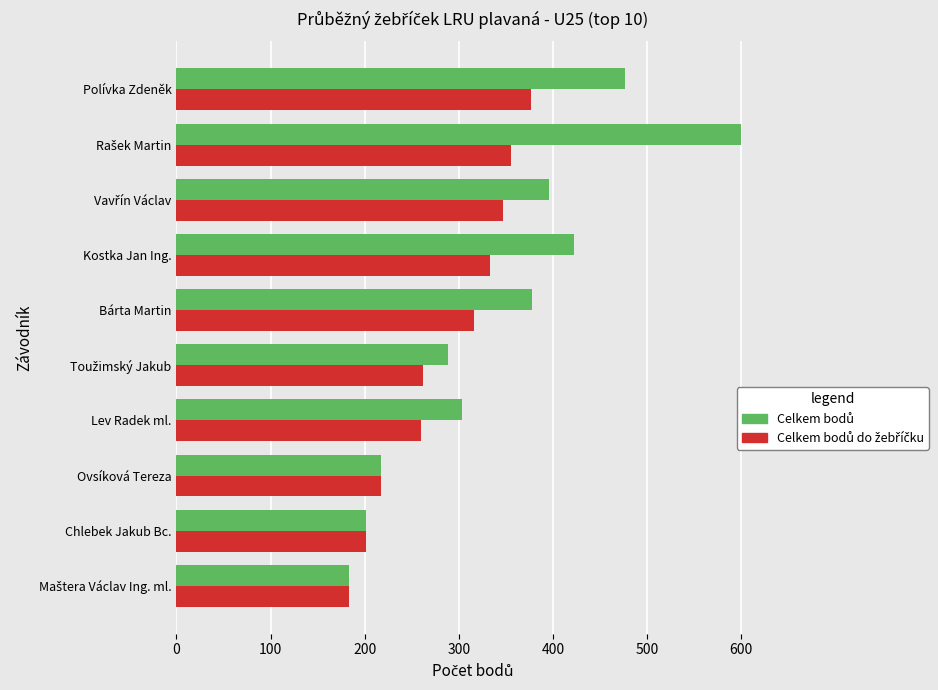

What is the minimum value shown in the chart?

183